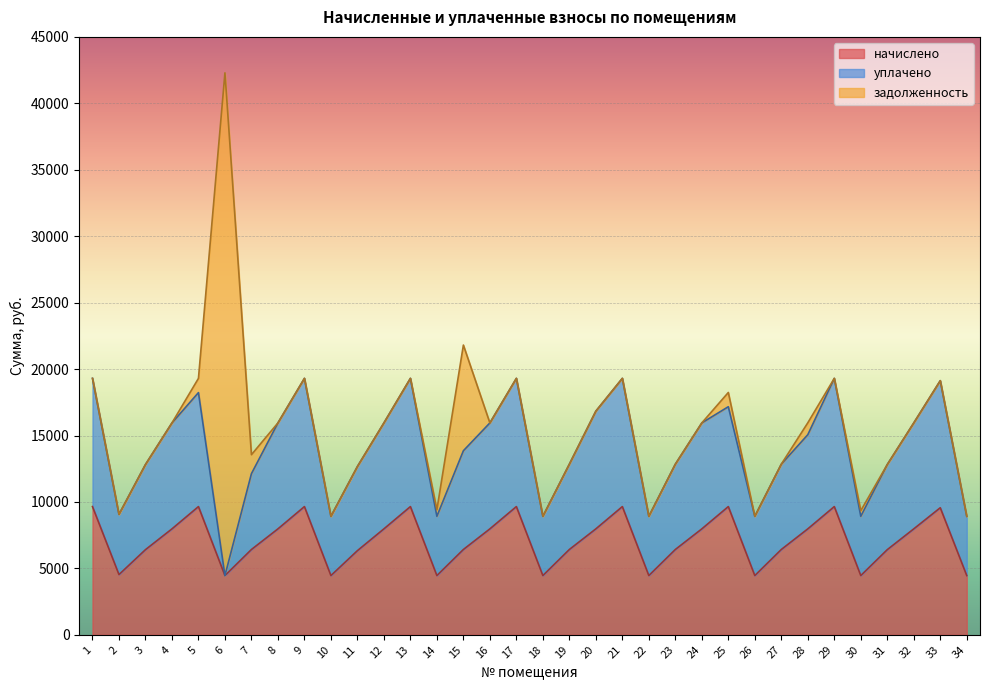

At which category is the sum across all series the highest?

6